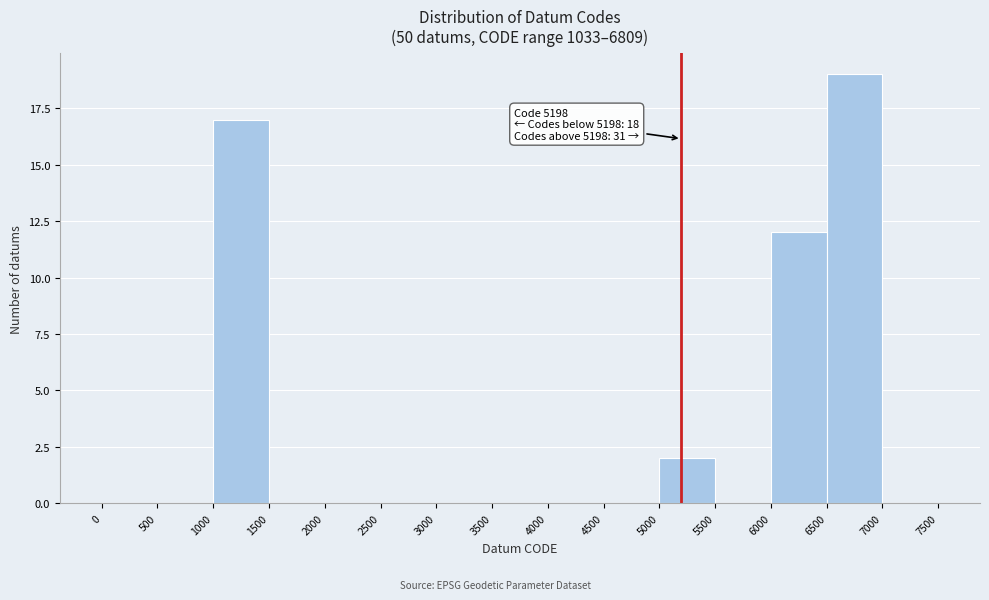

Over which range of the x-axis is the bar tallest?

6500 to 7000